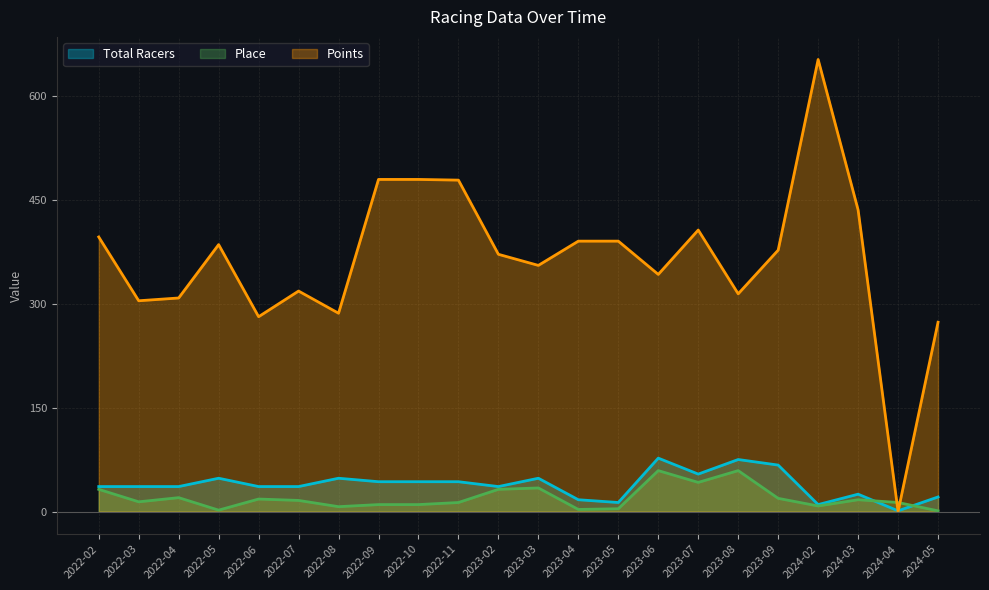

The Total Racers series shows 31 at 2022-05. True or false?

False